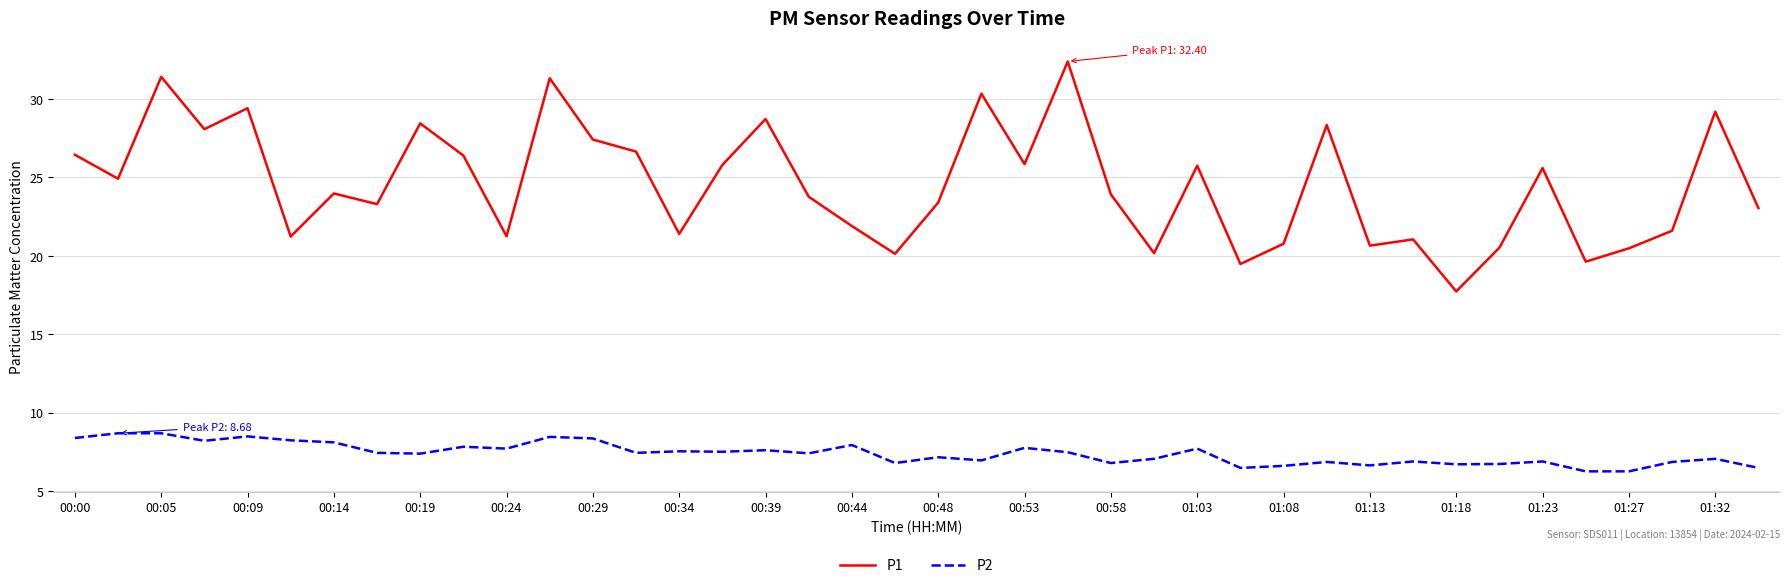

List the series in order of their overall mean, lowest first.

P2, P1